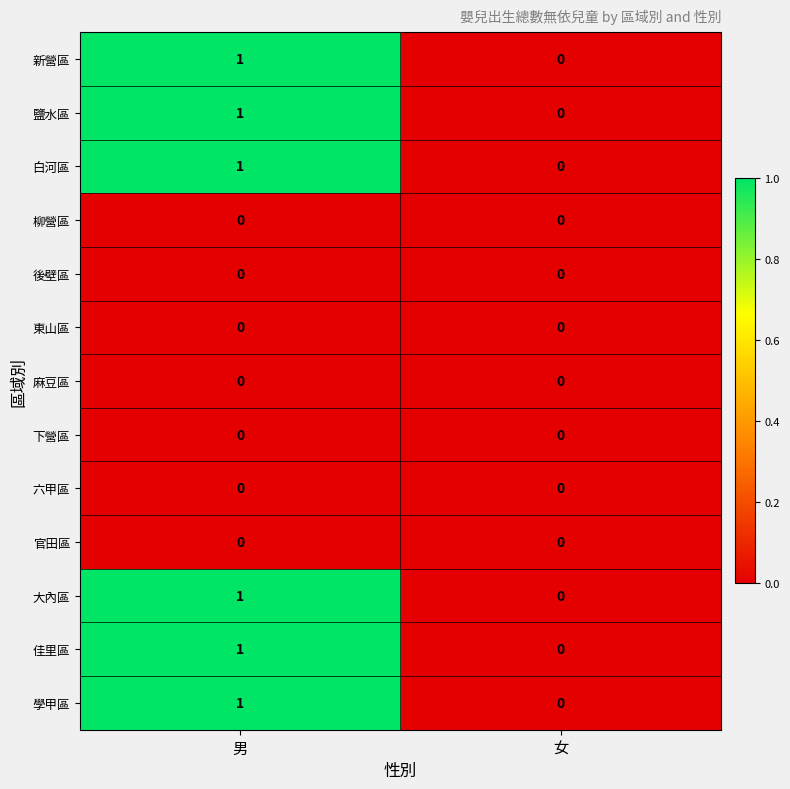

At which label does 新營區 reach its peak?

男